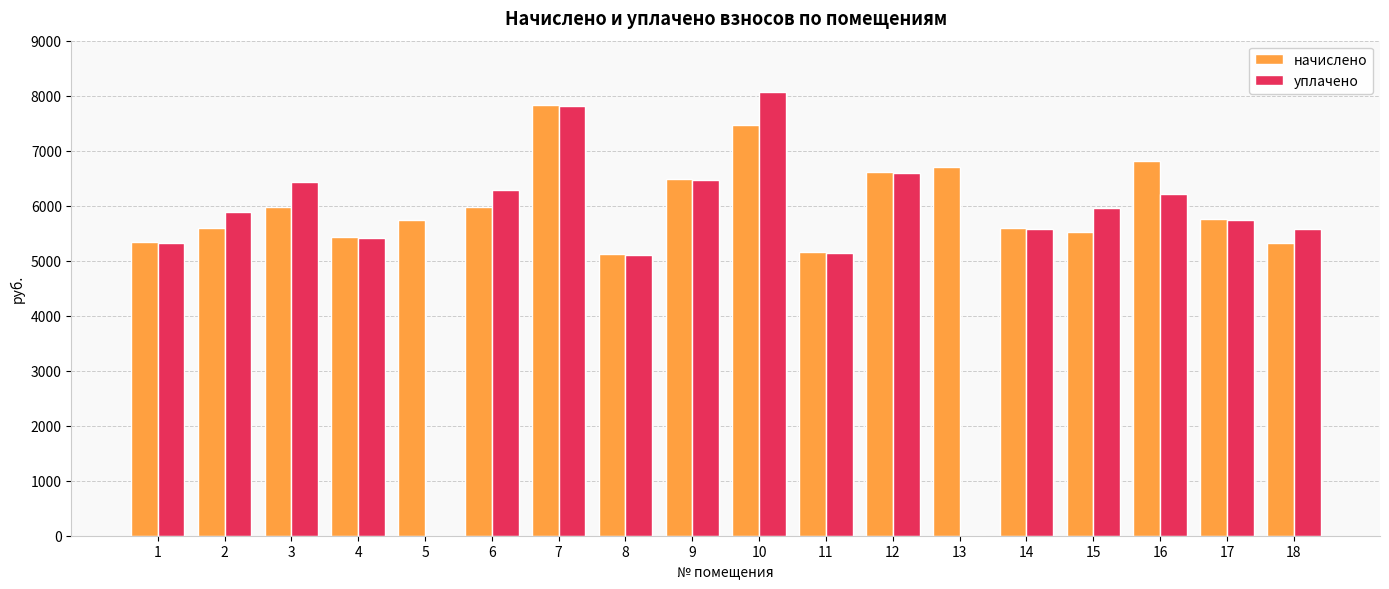

Which category has the highest value in the уплачено series?

10